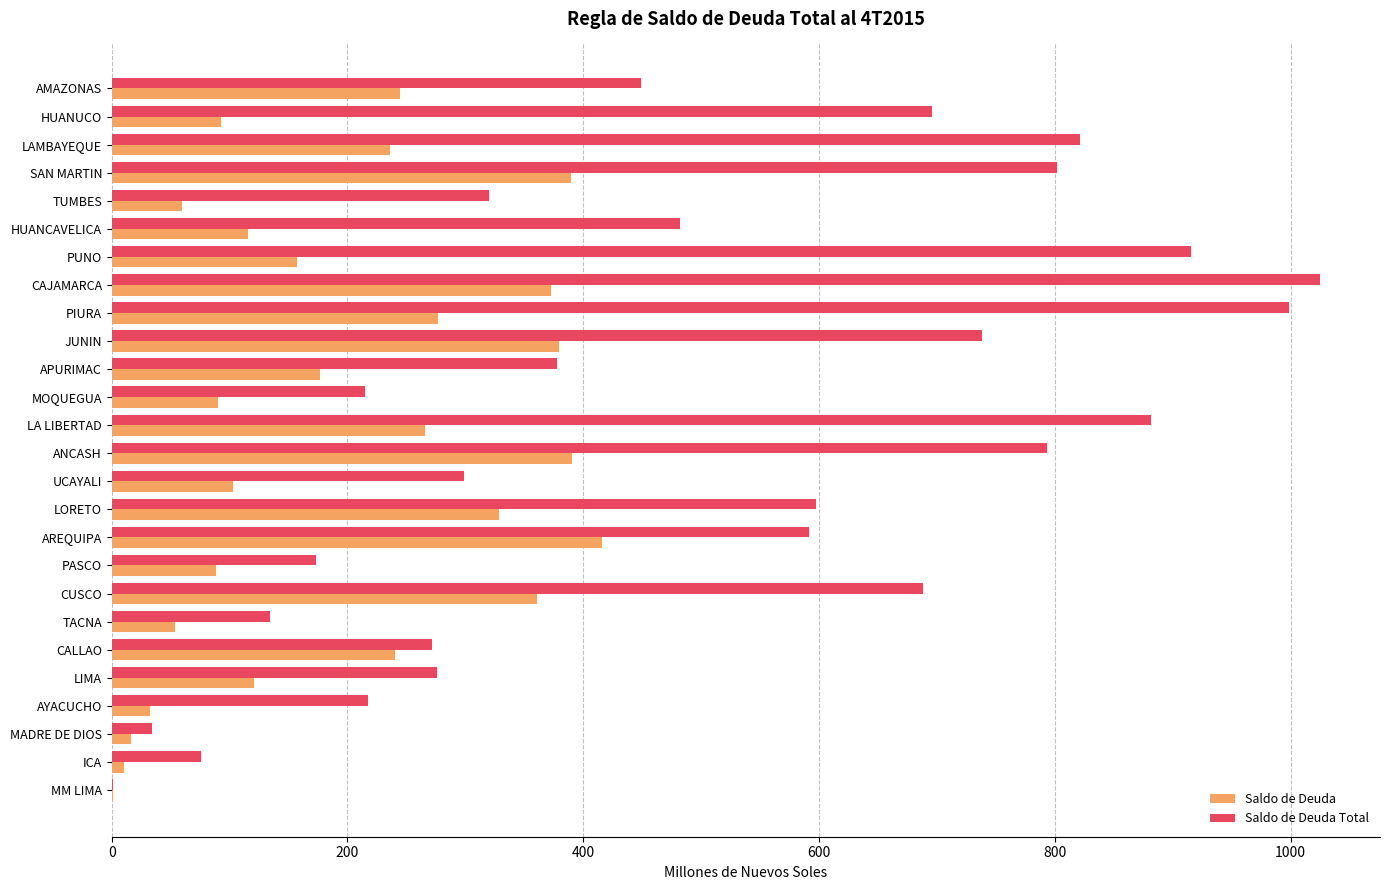

What are all the series names shown in the legend?

Saldo de Deuda, Saldo de Deuda Total